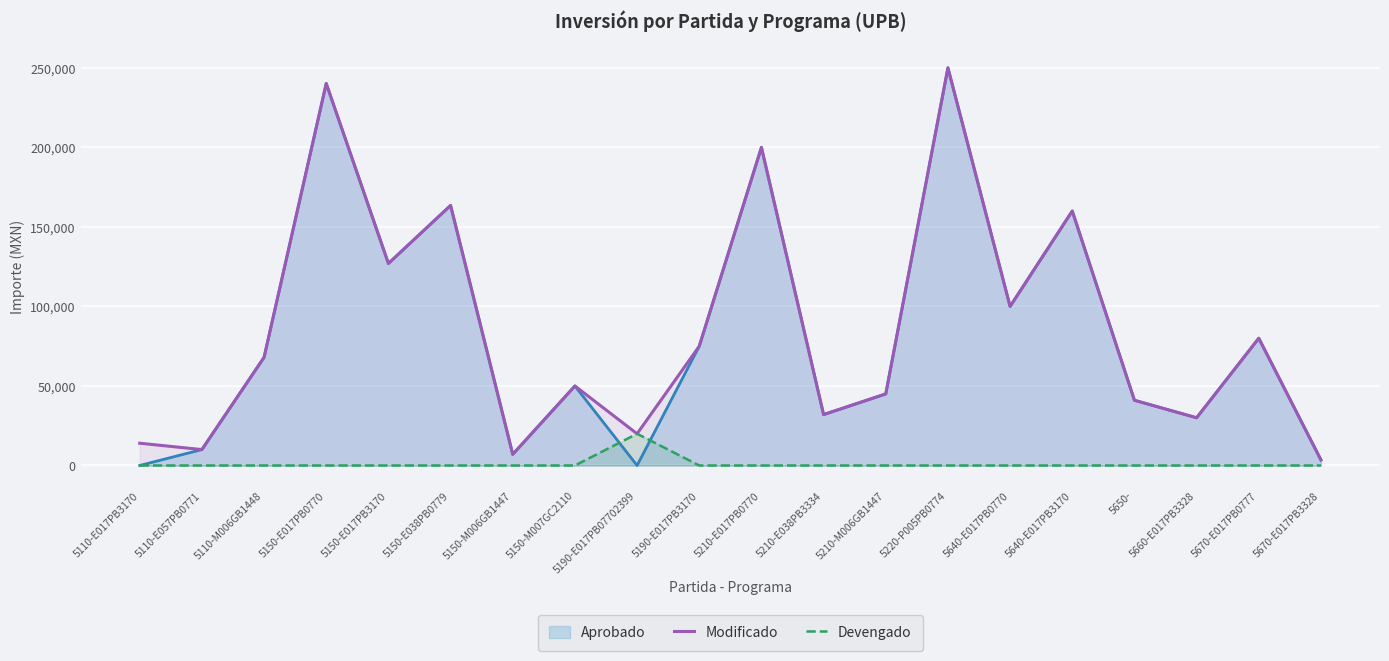

What is the maximum value for Aprobado?

250000